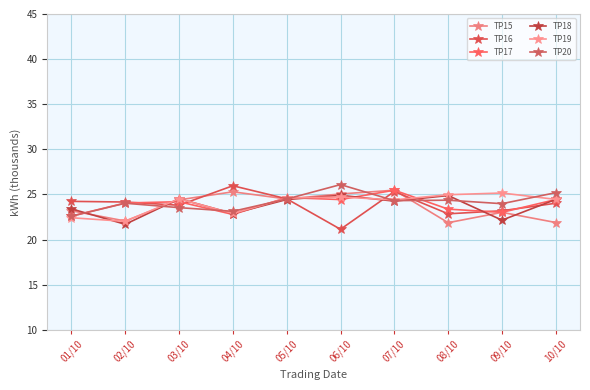

At which label does TP18 first exceed 24?

03/10